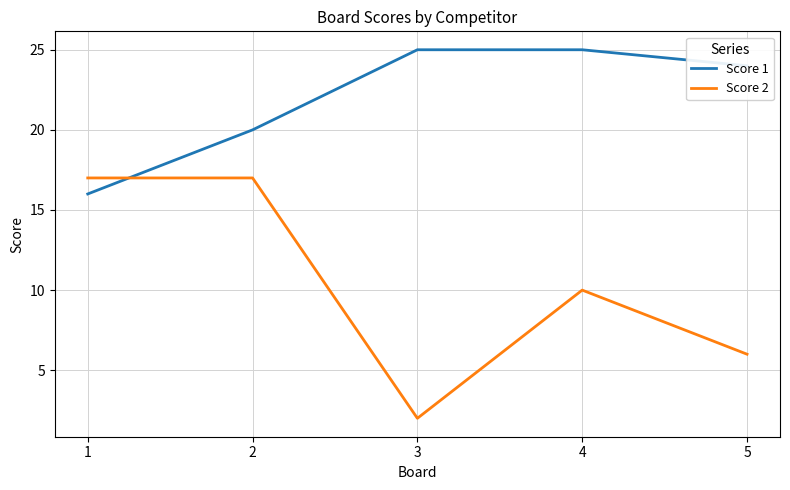

Read the Score 1 value at 3.

25